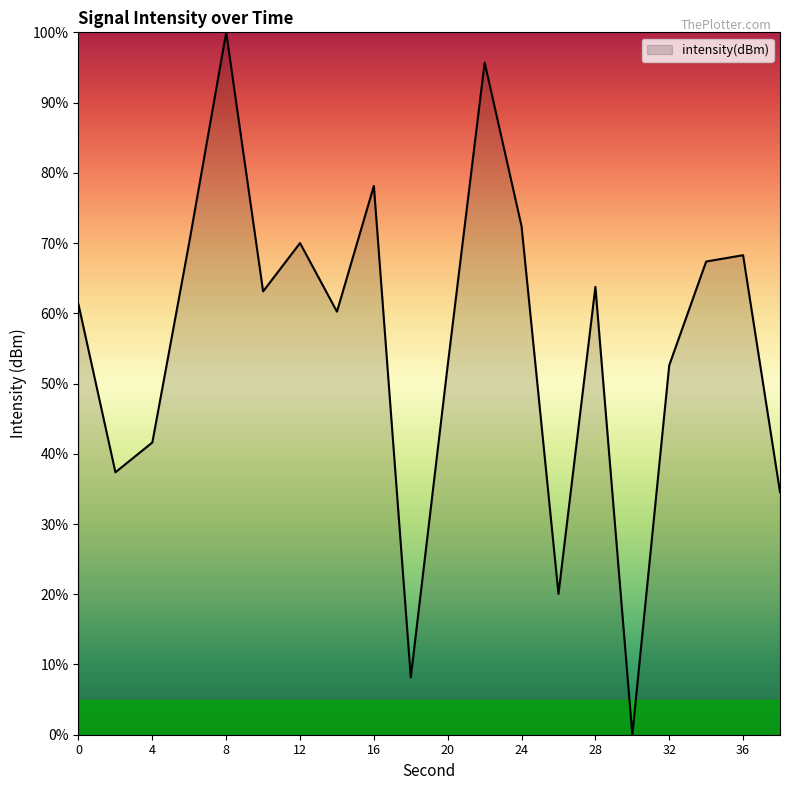

What is the greatest value displayed?

100.0